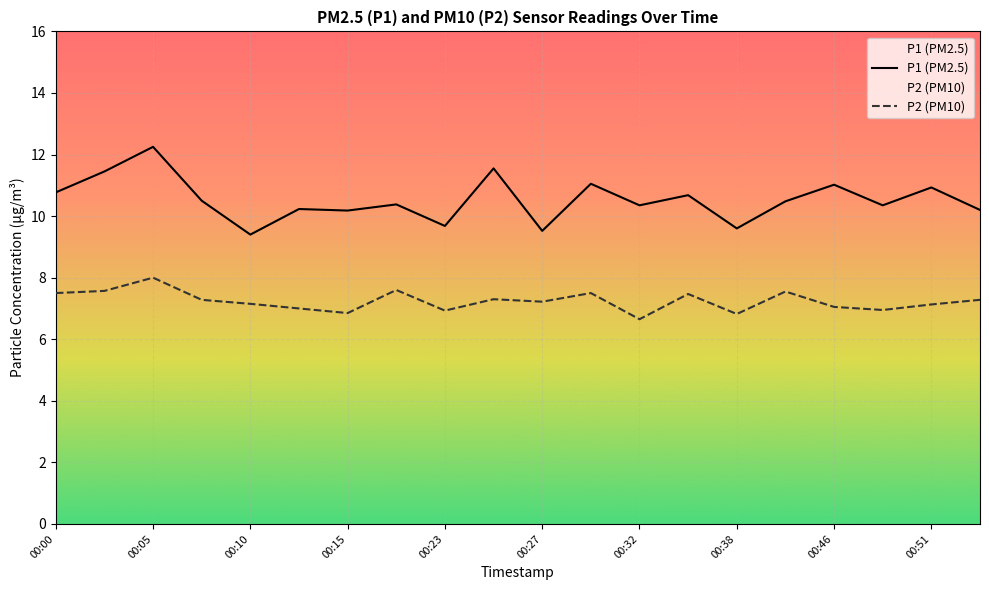

What is the minimum value for P1 (PM2.5)?

9.4